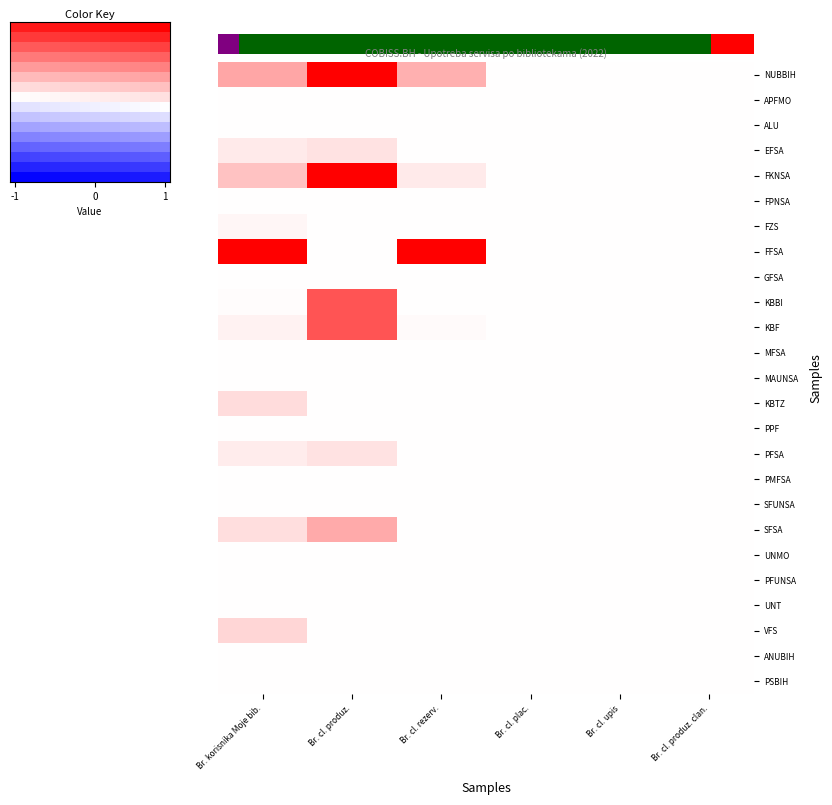

The value of FZS at Br. cl. produz. is 0.0. True or false?

True